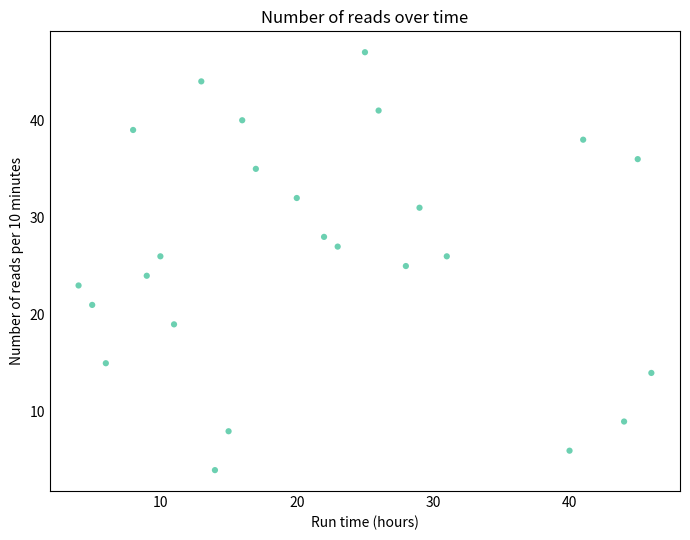

What is the range of X values (max minus min)?

42